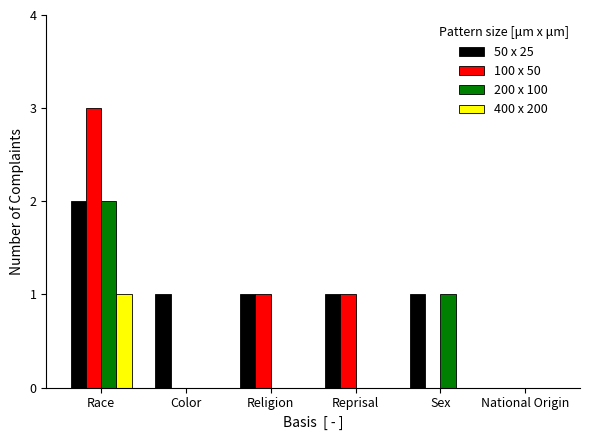

Where does the 50 x 25 series first go above 1?

Race